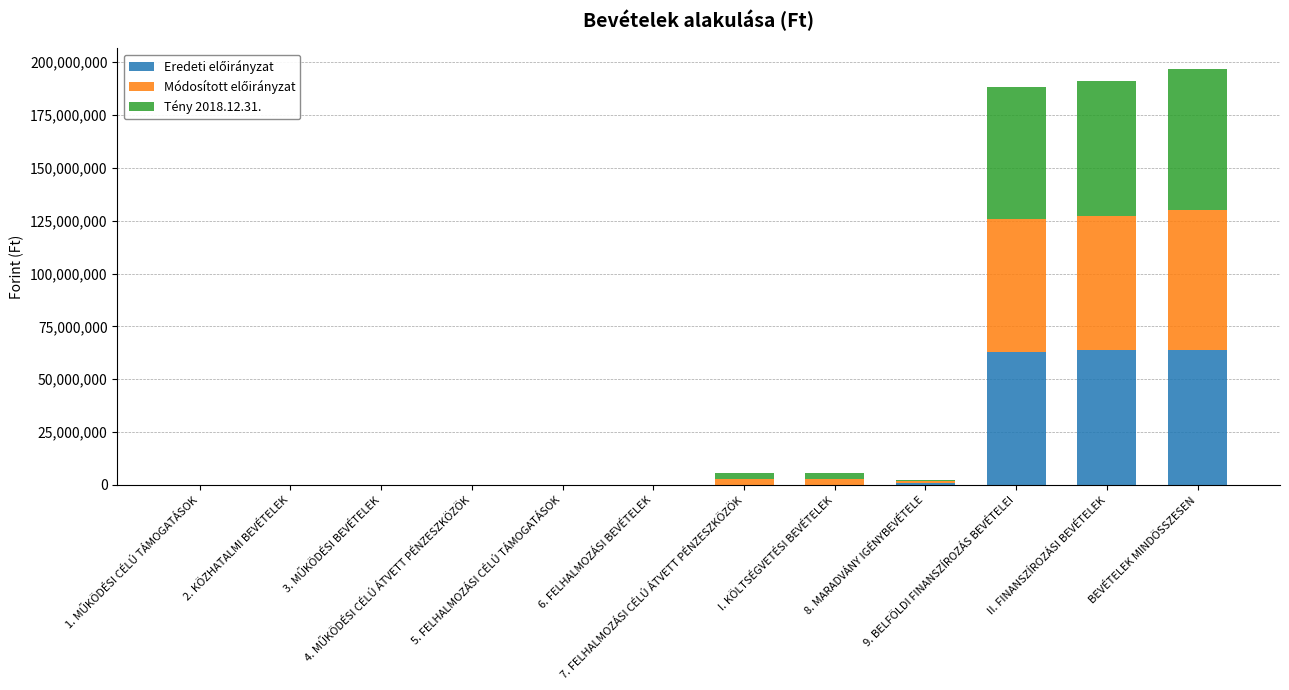

How many distinct data groups are displayed?

3